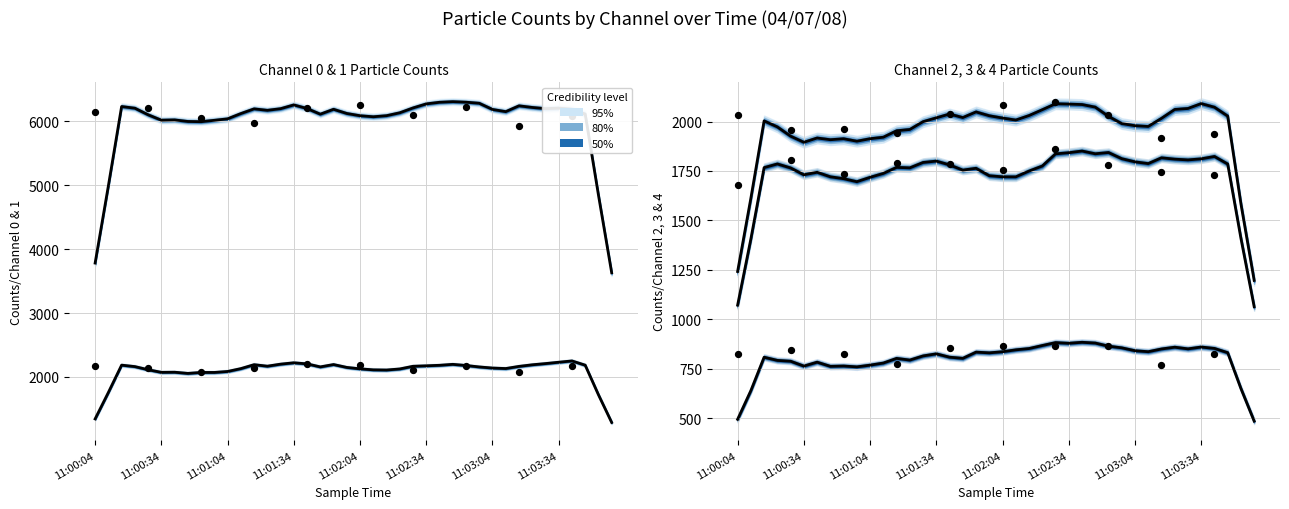

At which category is the sum across all series the highest?

26